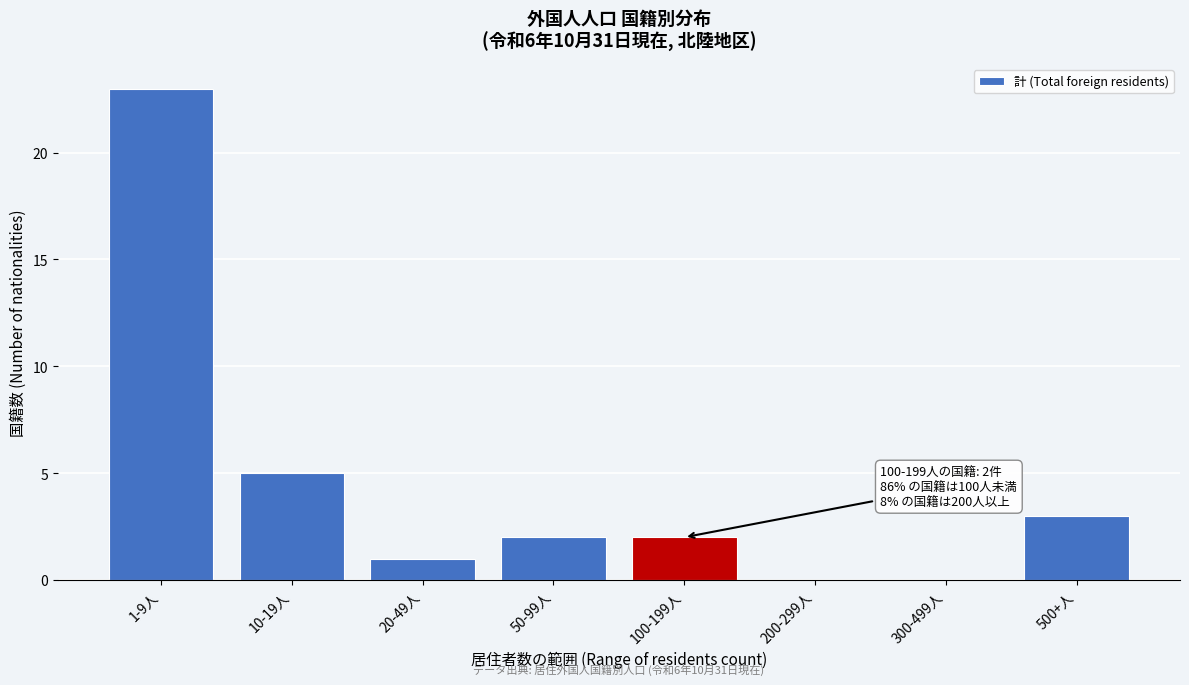

Reading left to right, transcribe all the data shown in this chart.

1-9人=23	10-19人=5	20-49人=1	50-99人=2	100-199人=2	200-299人=0	300-499人=0	500+人=3